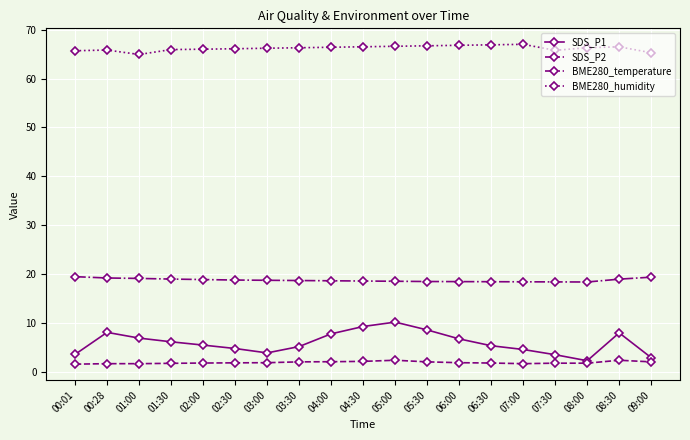

What is the difference between the SDS_P2 values at 02:30 and 07:30?

0.1